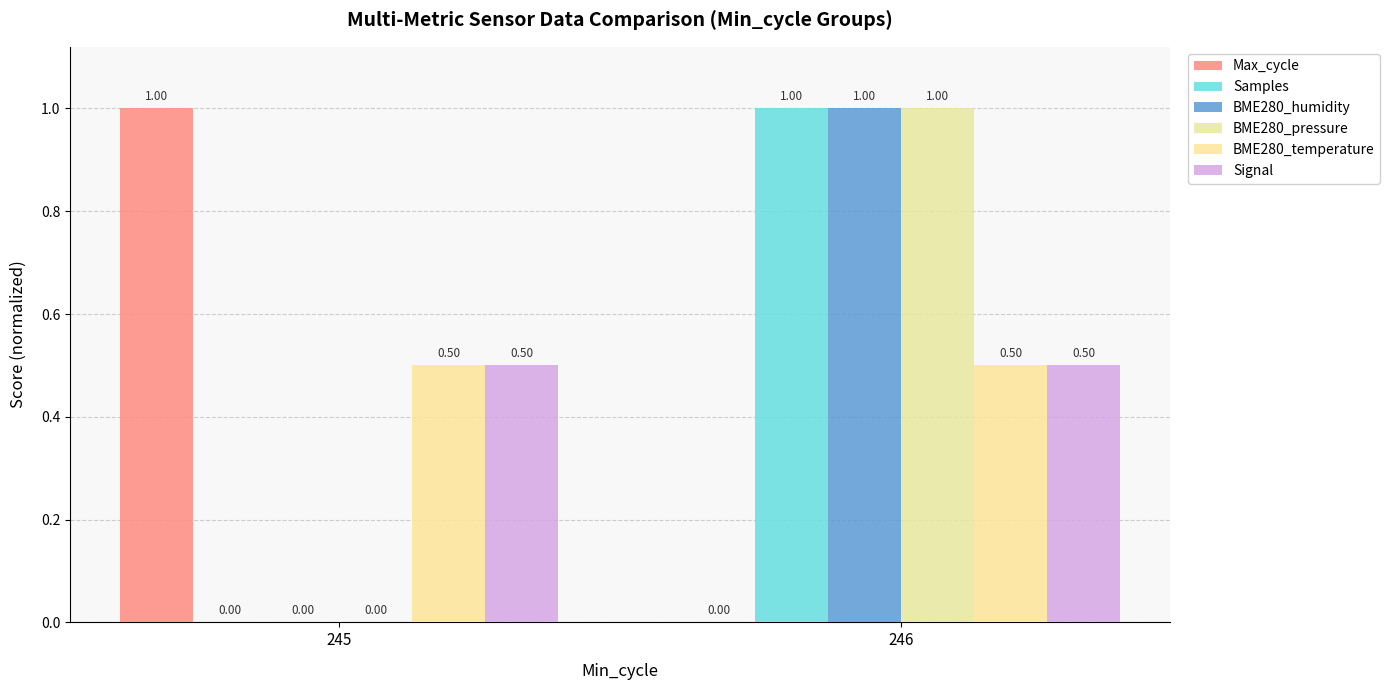

What are all the series names shown in the legend?

Max_cycle, Samples, BME280_humidity, BME280_pressure, BME280_temperature, Signal